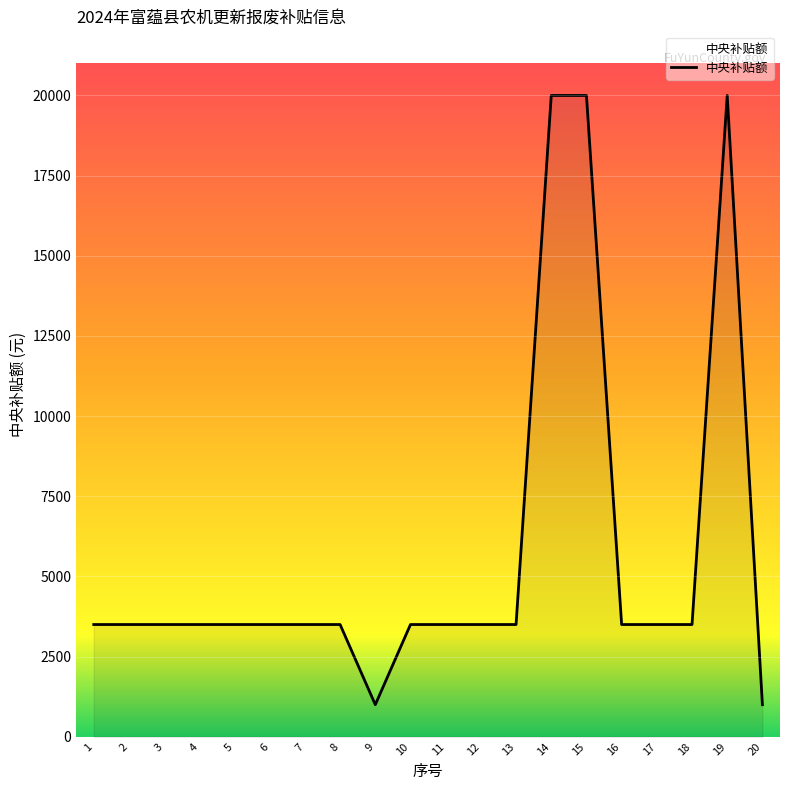

What is the difference between the maximum and minimum values?

19000